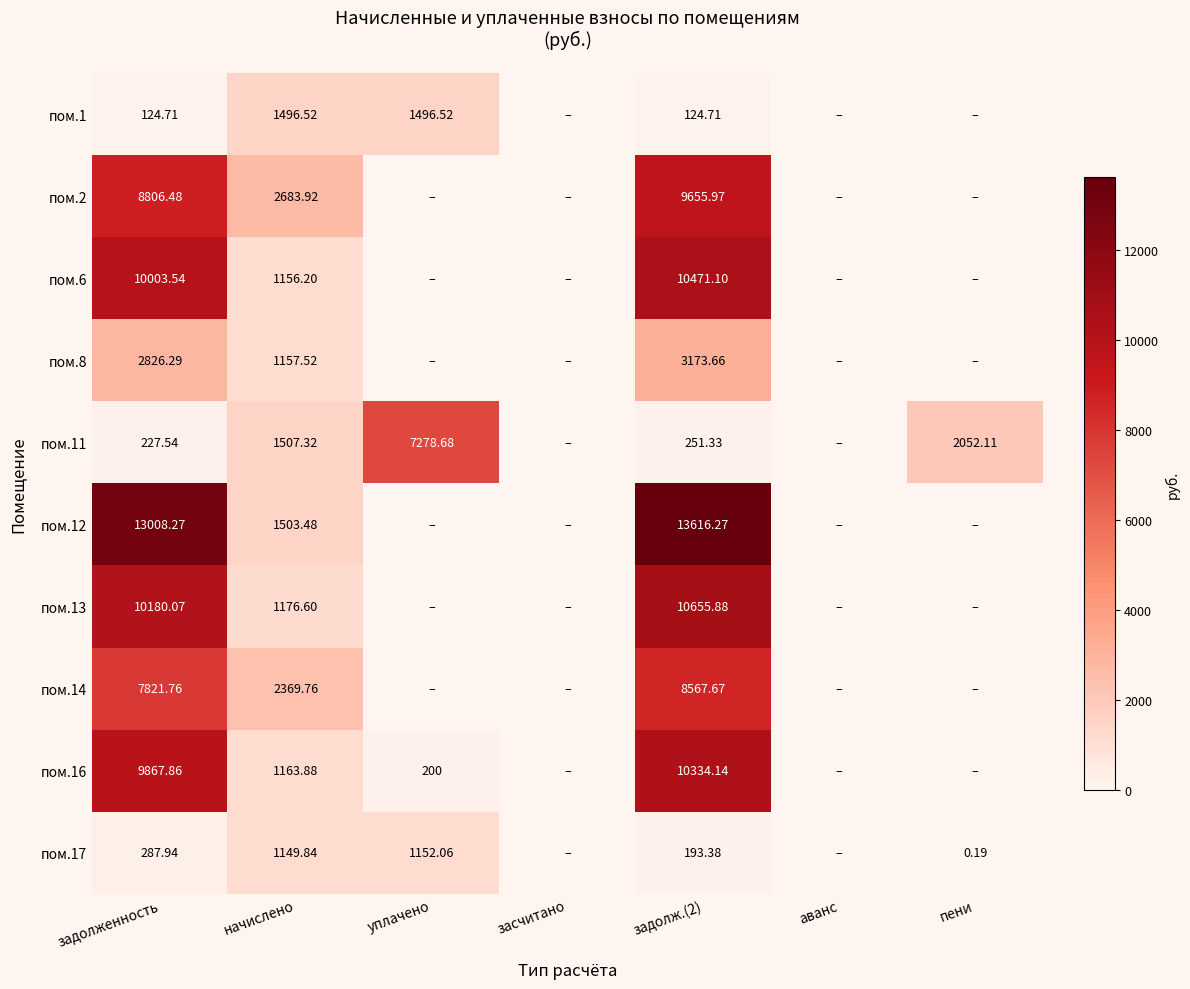

What is the total value across all series at задолж.(2)?

67044.1